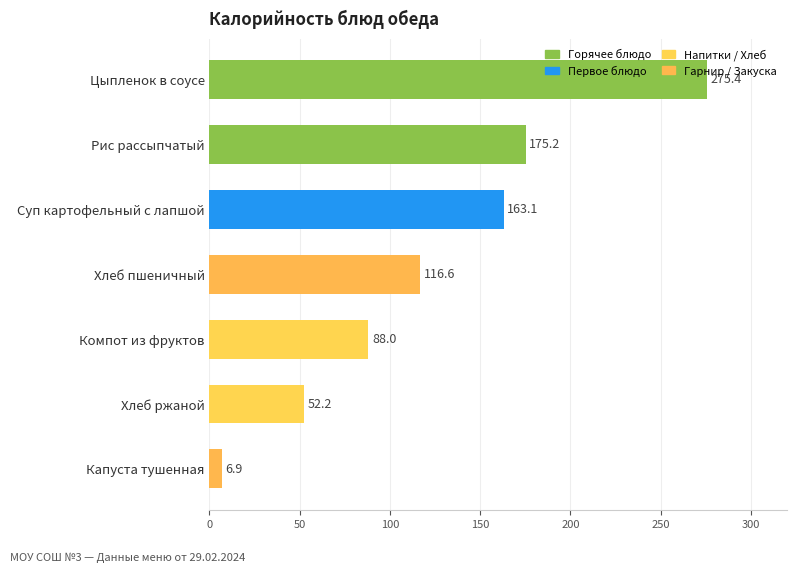

What is the approximate value at Капуста тушенная?

6.9